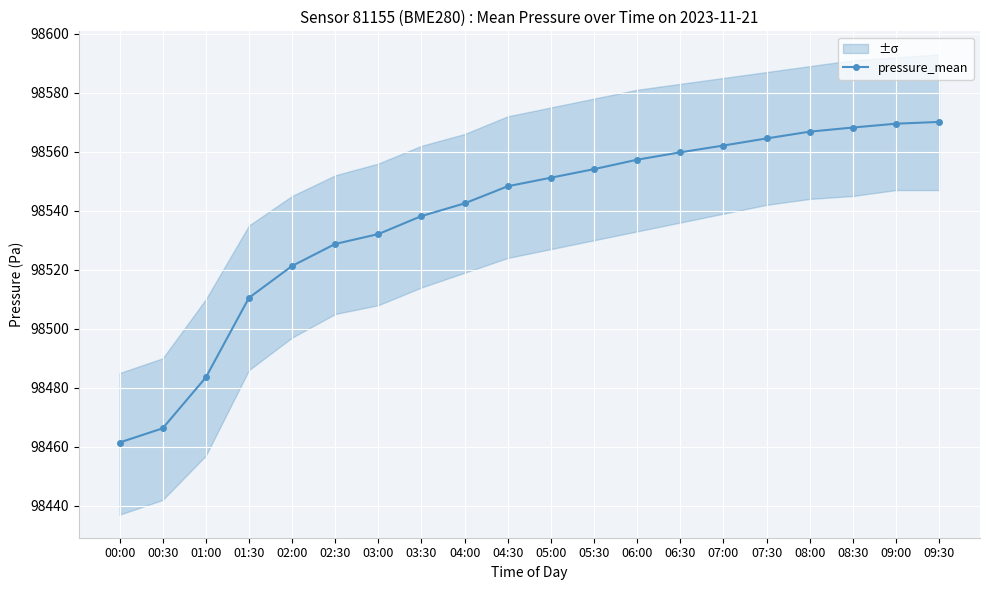

What is the ratio of the value at 05:30 to the value at 00:30?

1.0